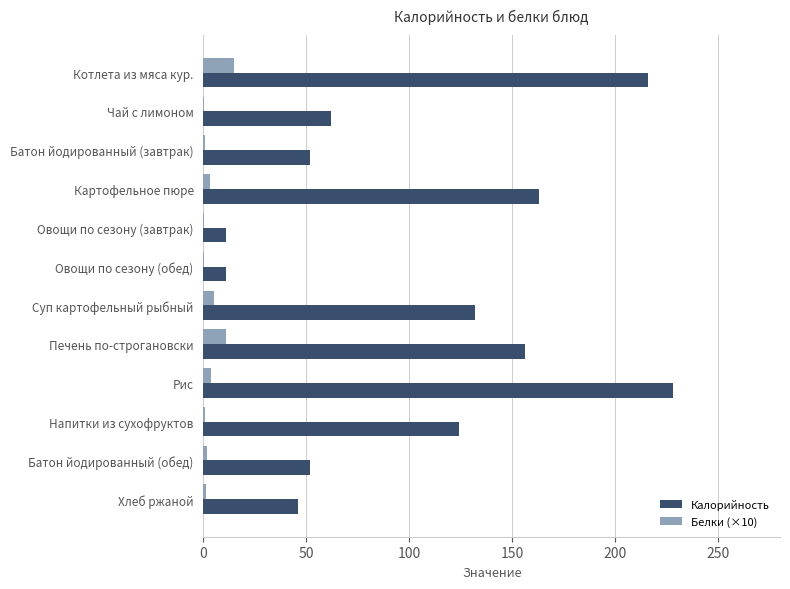

Between Печень по-строгановски and Хлеб ржаной, which series saw the biggest shift?

Калорийность